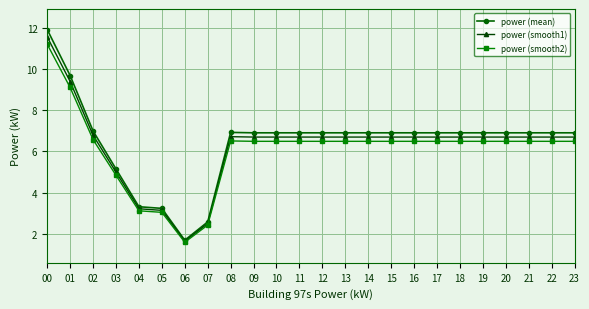

The power (mean) series shows 9.5 at 09. True or false?

False